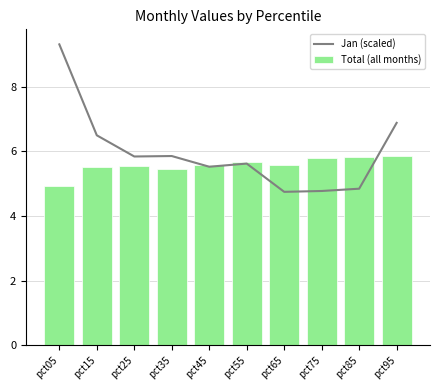

How many data points in Jan (scaled) are less than 5?

3